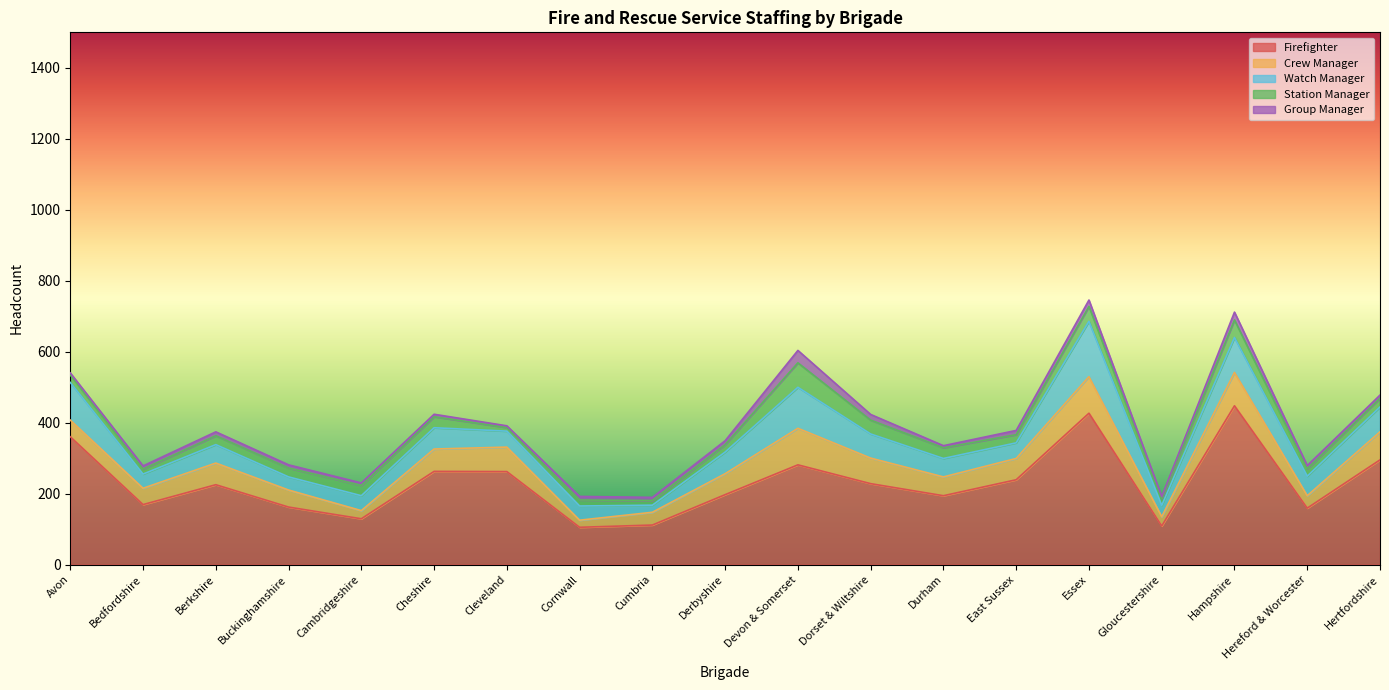

What is the greatest value displayed?

447.4